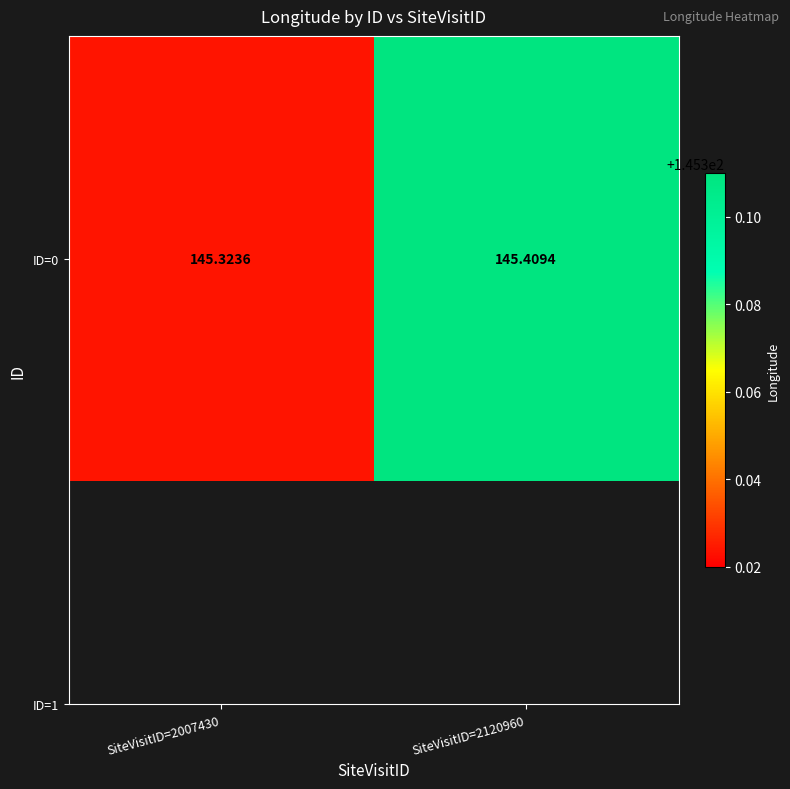

What is the minimum value shown in the chart?

145.3